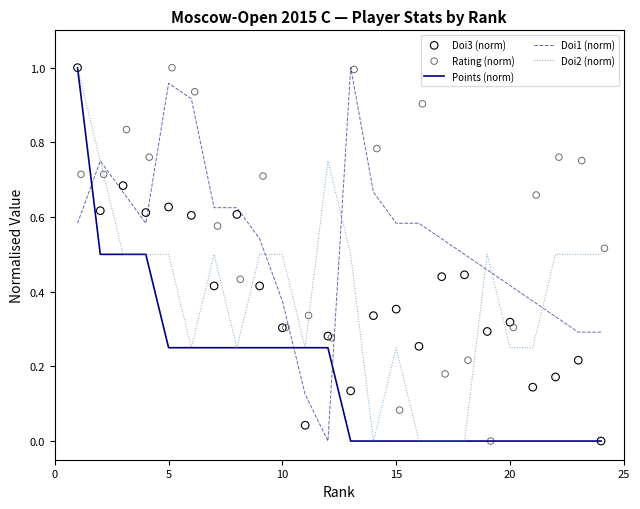

What are all the series names shown in the legend?

Points (norm), Doi1 (norm), Doi2 (norm), Doi3 (norm), Rating (norm)